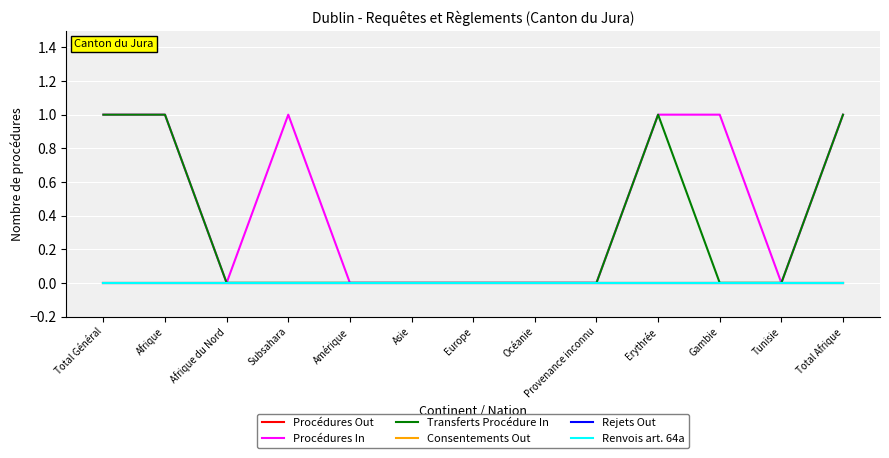

Which series has the largest total across all categories?

Procédures In